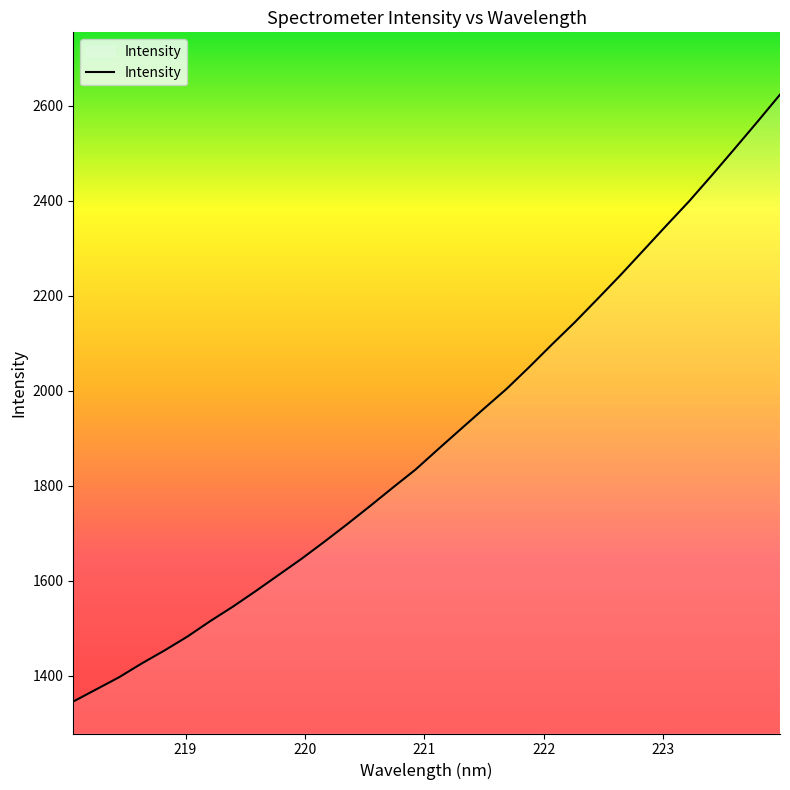

Count the number of values greater than 1876.

16